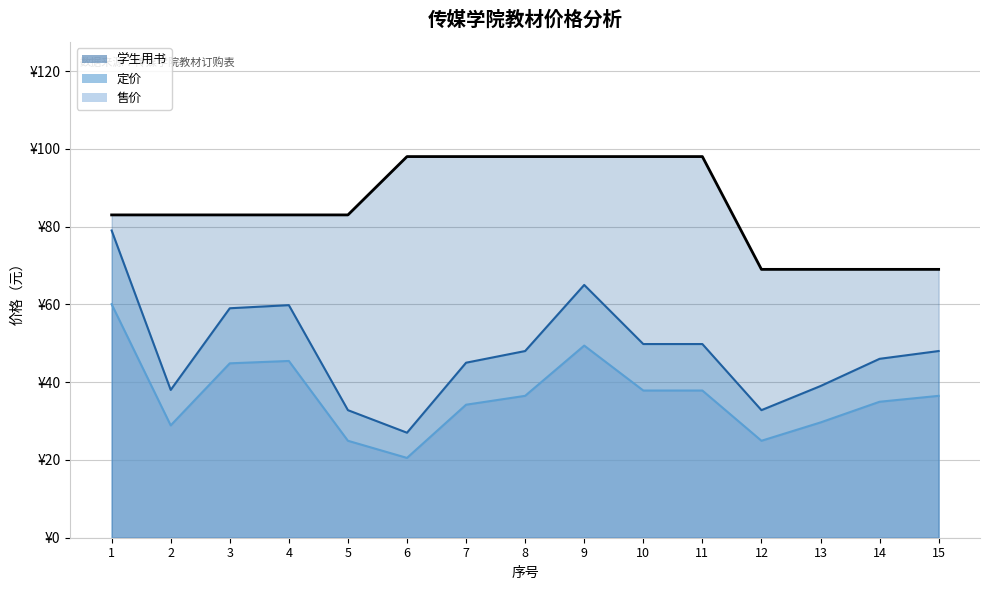

Reading left to right, transcribe all the data shown in this chart.

定价: 1=79.0	2=38.0	3=59.0	4=59.8	5=32.8	6=27.0	7=45.0	8=48.0	9=65.0	10=49.8	11=49.8	12=32.8	13=39.0	14=46.0	15=48.0
售价: 1=60.0	2=28.9	3=44.8	4=45.4	5=24.9	6=20.5	7=34.2	8=36.5	9=49.4	10=37.8	11=37.8	12=24.9	13=29.6	14=35.0	15=36.5
学生用书: 1=83.0	2=83.0	3=83.0	4=83.0	5=83.0	6=98.0	7=98.0	8=98.0	9=98.0	10=98.0	11=98.0	12=69.0	13=69.0	14=69.0	15=69.0